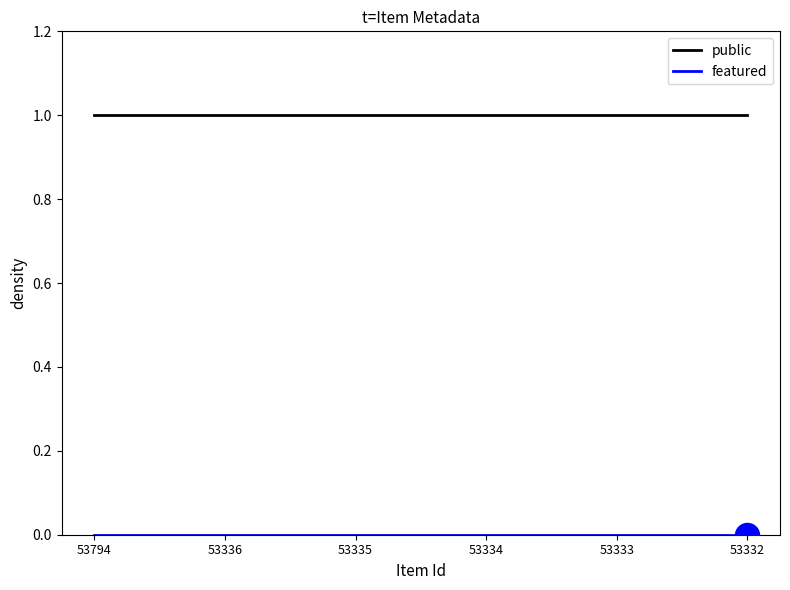

At how many categories does at least one series exceed 0?

6